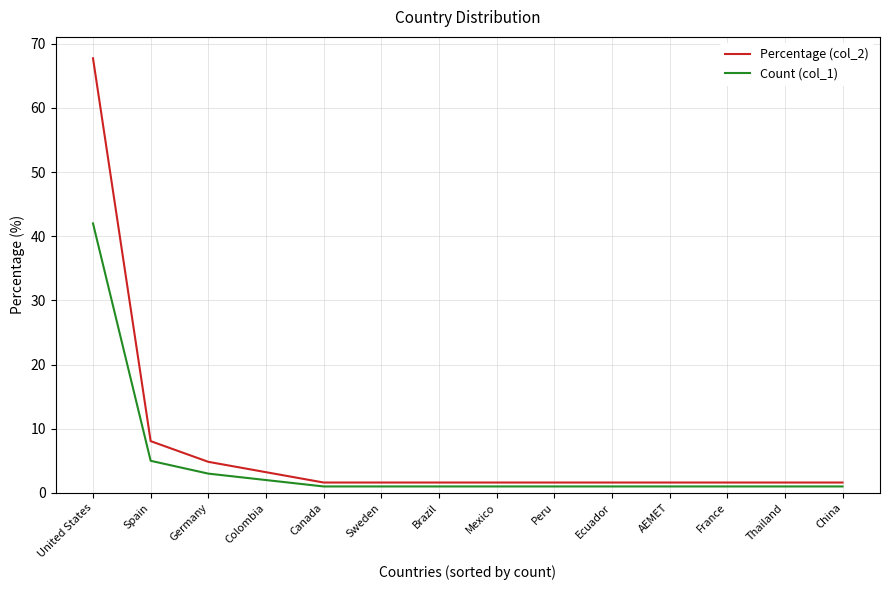

Is the value of Percentage (col_2) at Spain greater than the value of Count (col_1) at France?

Yes